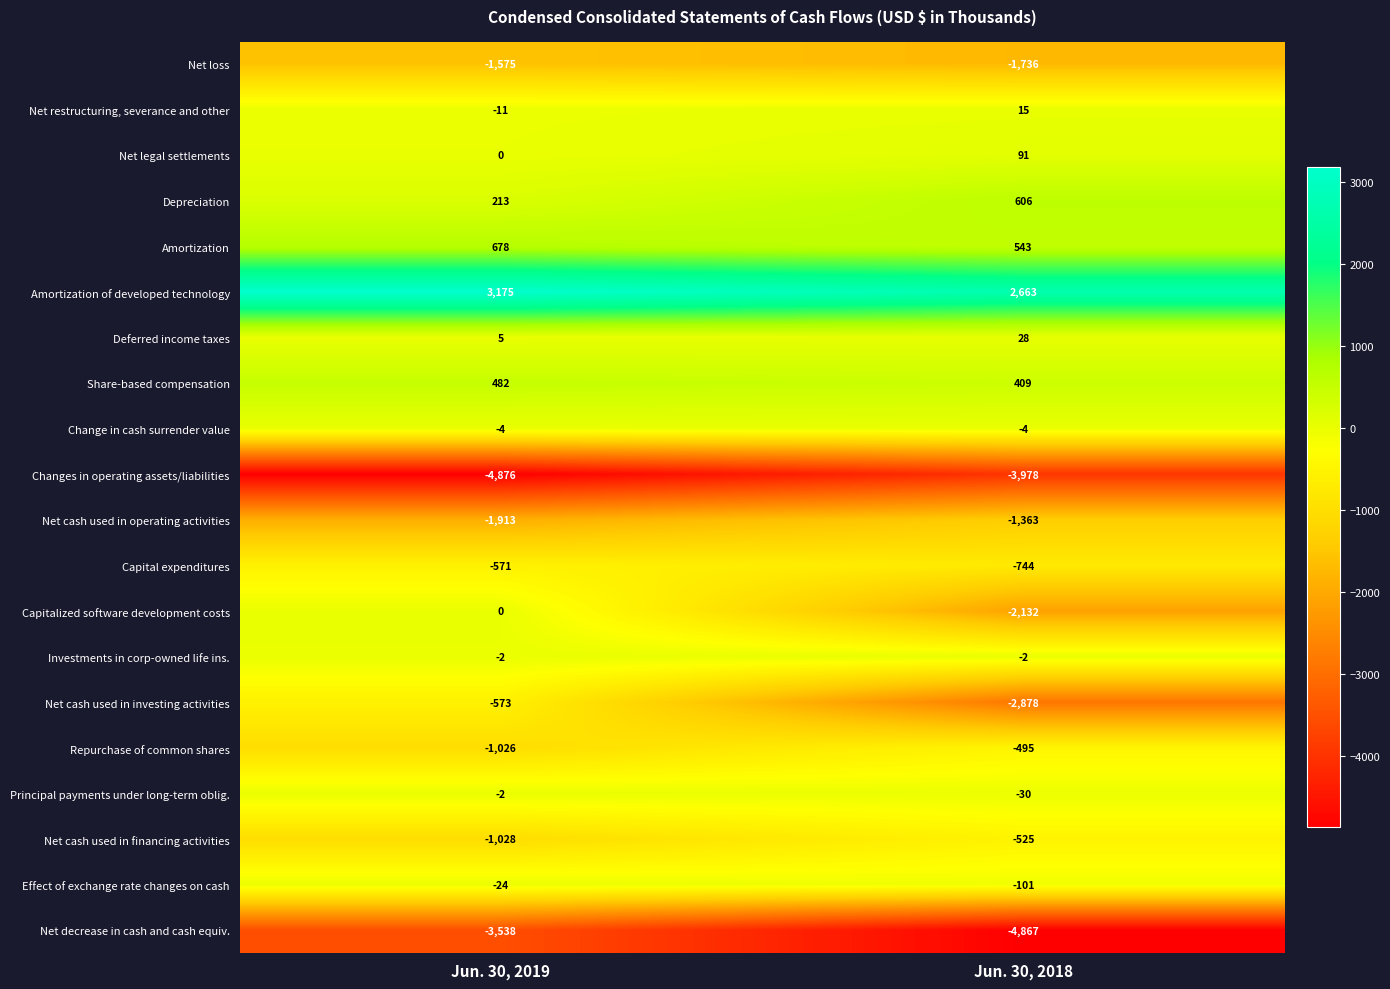

What is the sum of all Effect of exchange rate changes on cash values?

-125